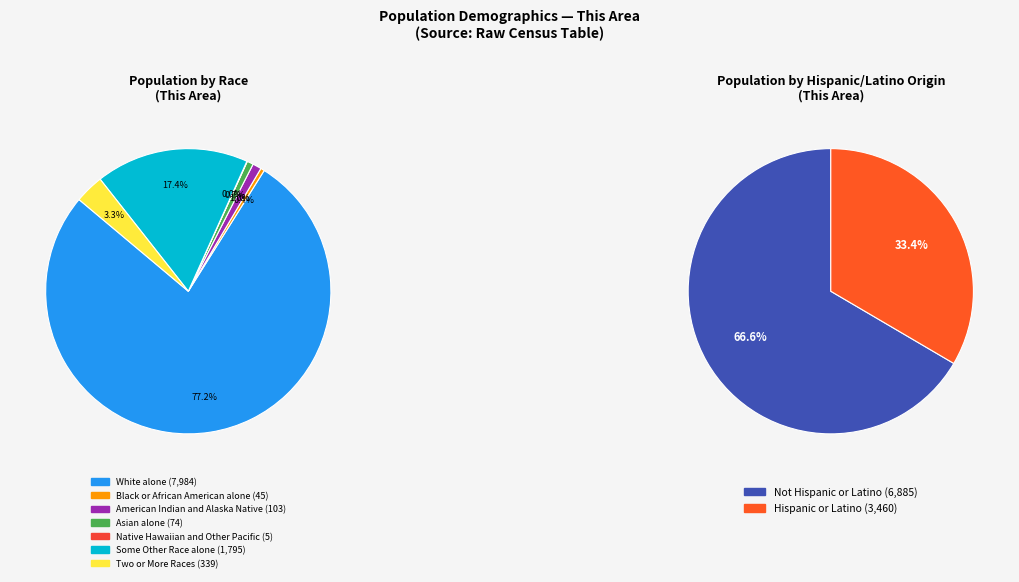

What percentage is the Two or More Races slice, to the nearest percent?

3%